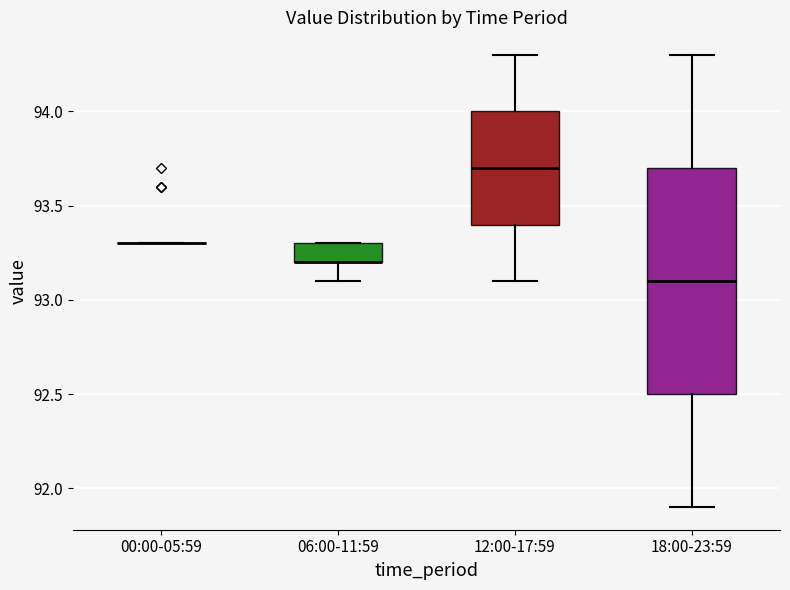

Where does the upper whisker of the box for 12:00-17:59 end on the y-axis? The values are not printed on the chart, so give them approximately, as read against the axis.

94.3